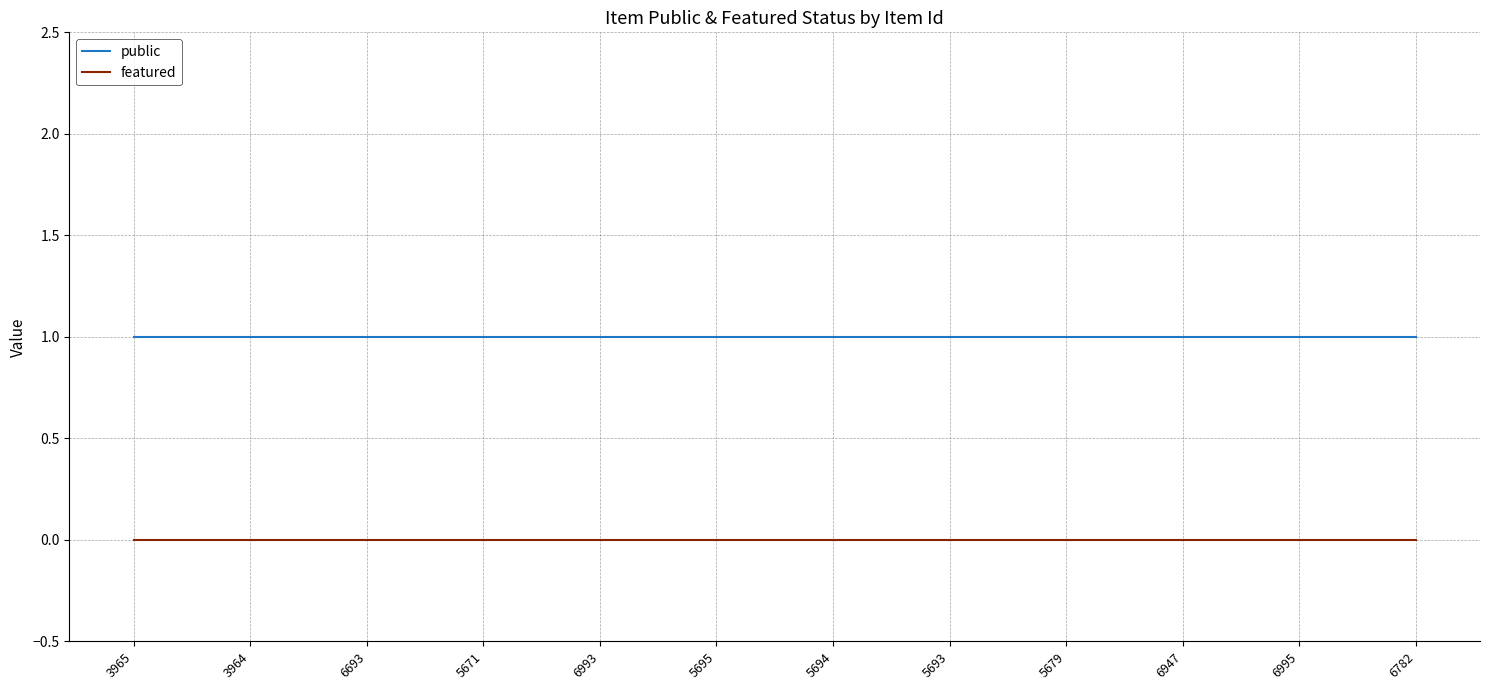

What position from the left is 6782?

12